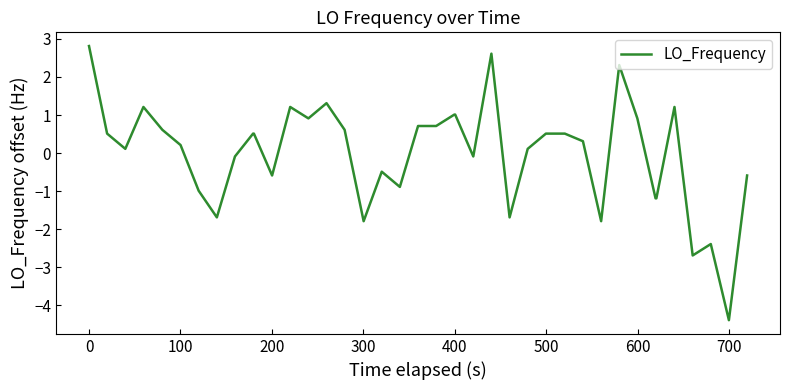

What is the difference between the maximum and minimum values?

7.2